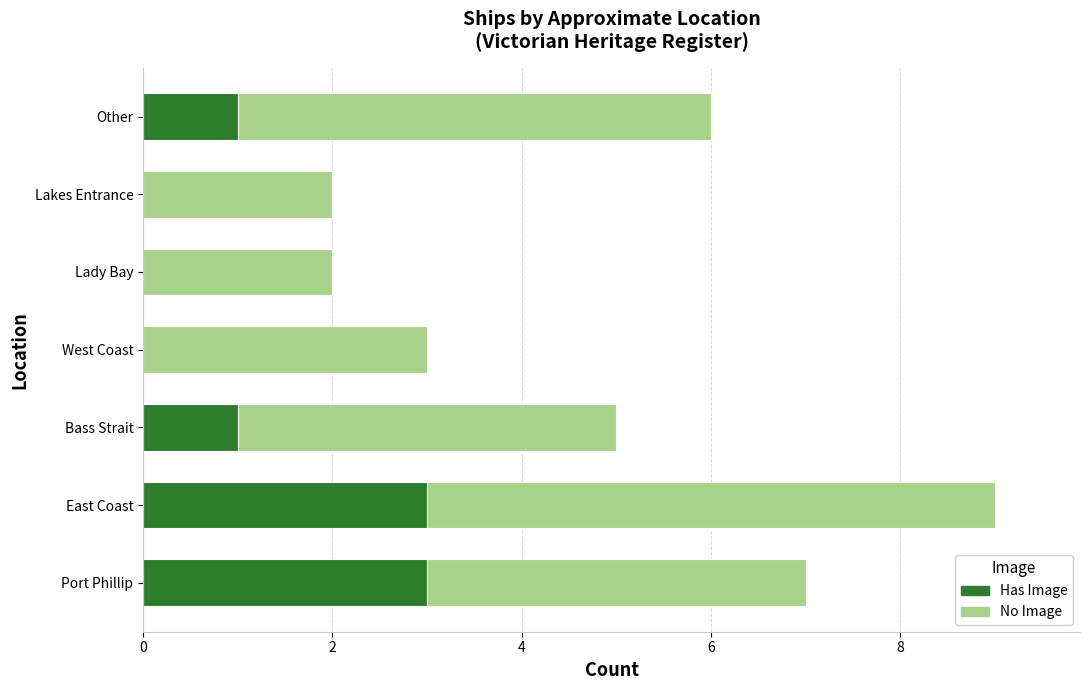

What is the total value across all series at Bass Strait?

5